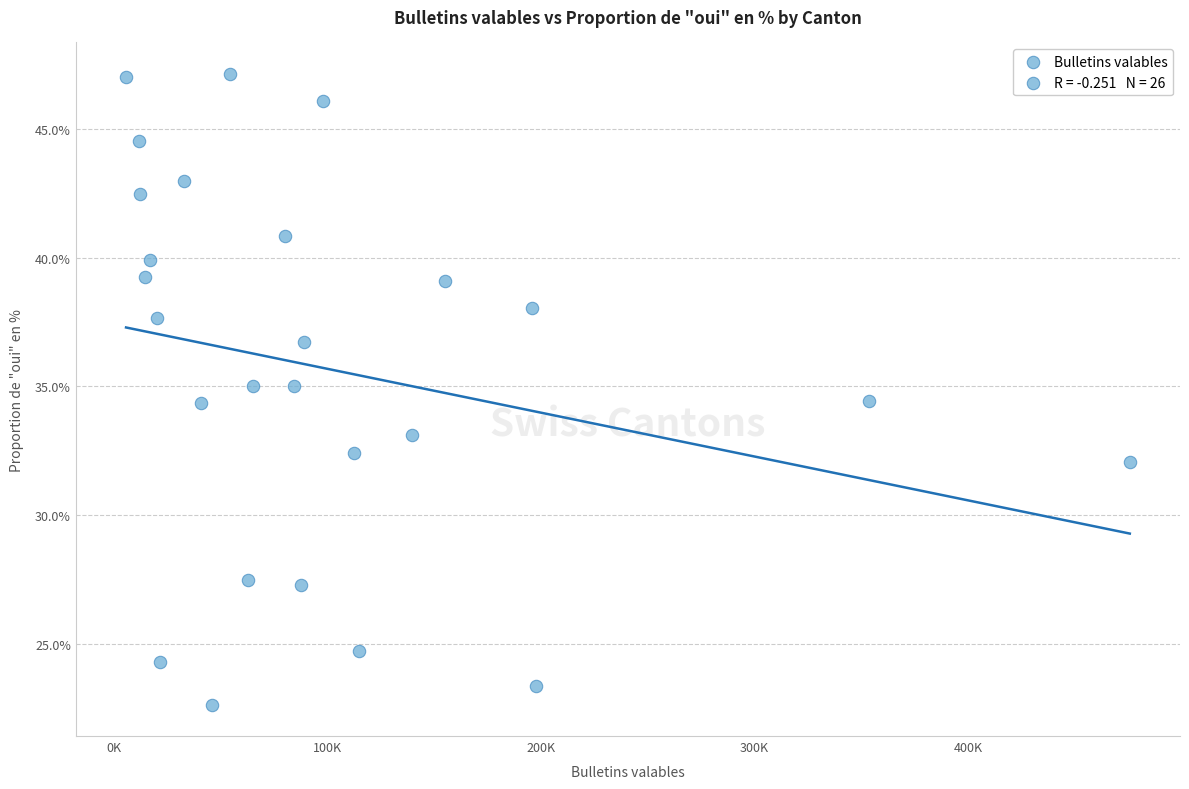

What is the range of Y values (max minus min)?

24.5